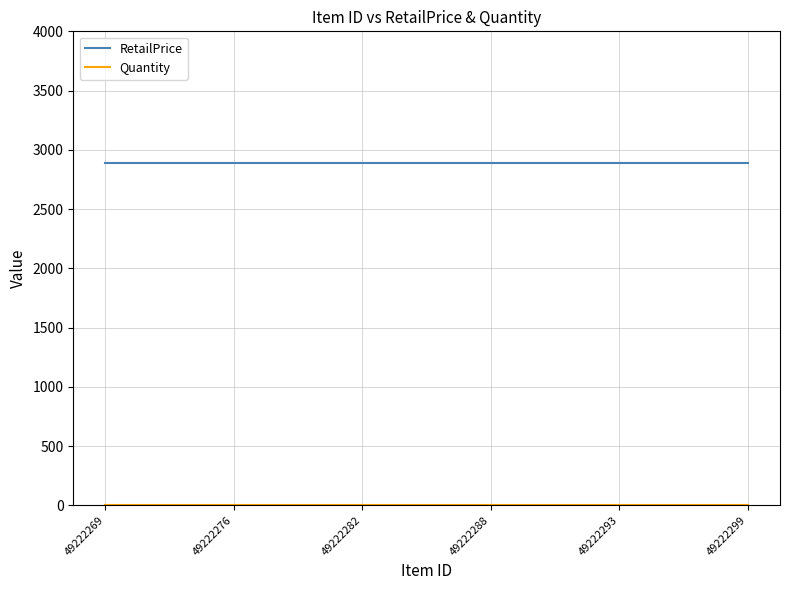

Which series has the largest total across all categories?

RetailPrice